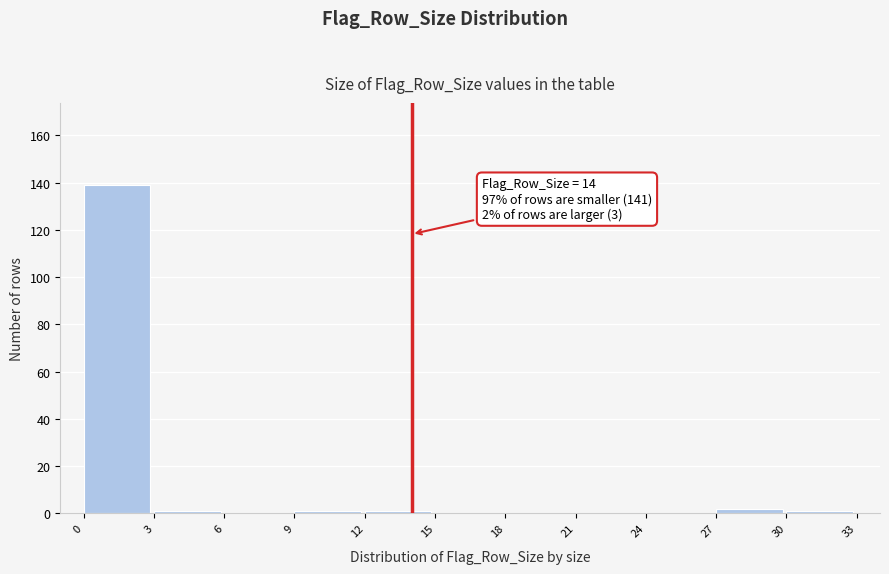

Over which range of the x-axis is the bar tallest?

0 to 3